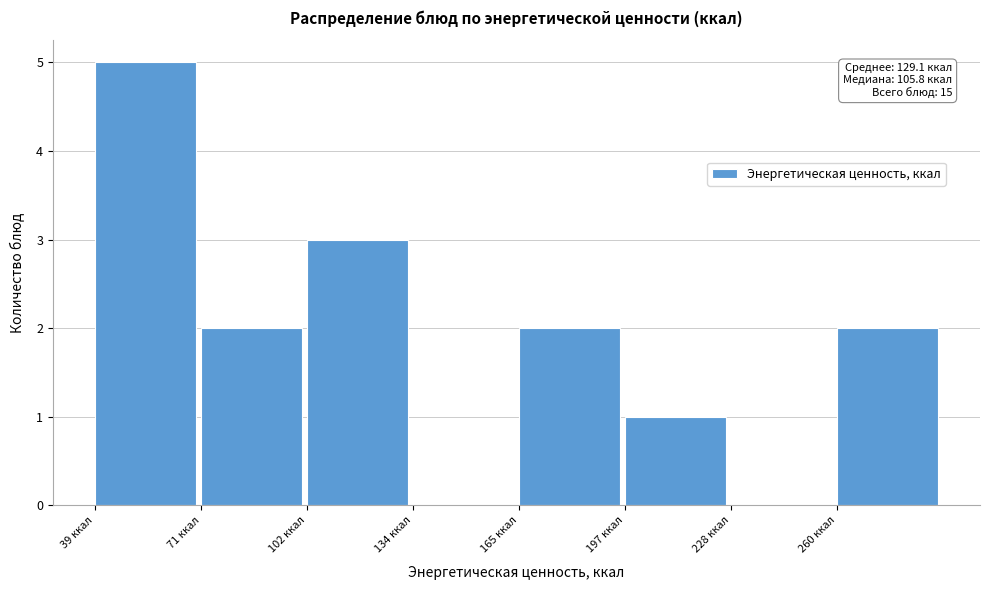

Which range on the x-axis has the tallest bar?

40 to 70